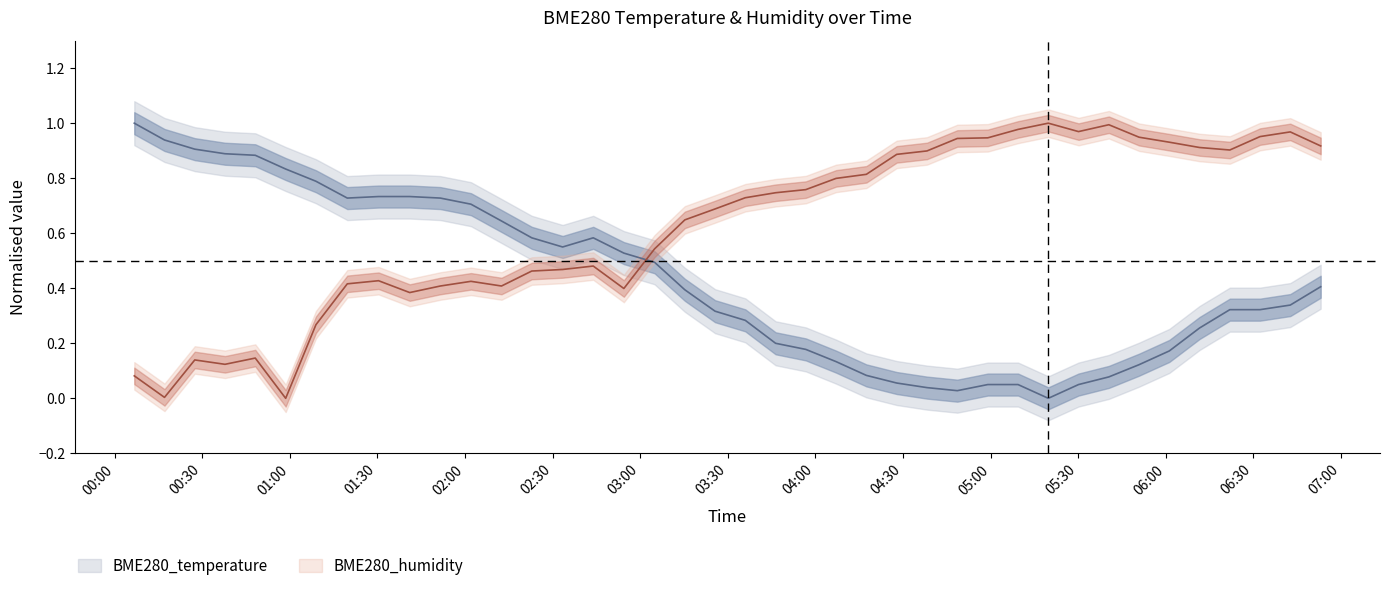

Where is BME280_temperature nearest to the value 0?

2023/03/27 05:19:46